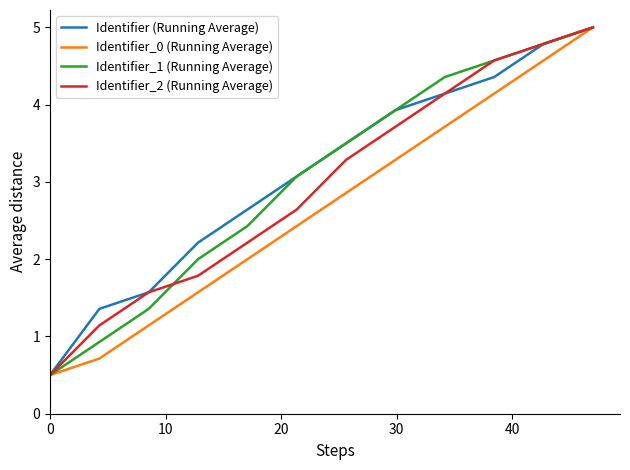

Which series has the largest total across all categories?

Identifier (Running Average)